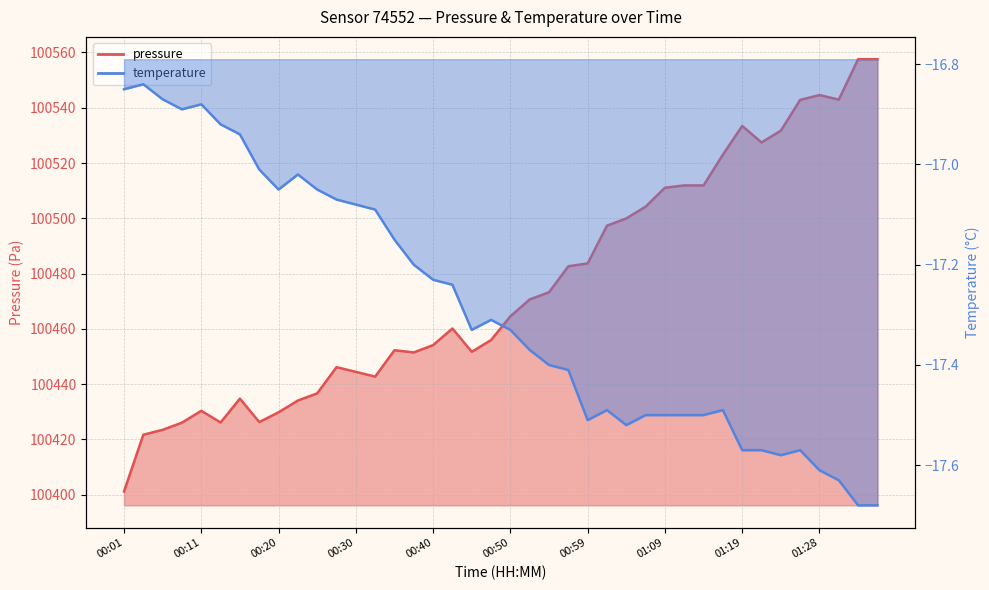

What is the label of the 5th point from the left?

00:11